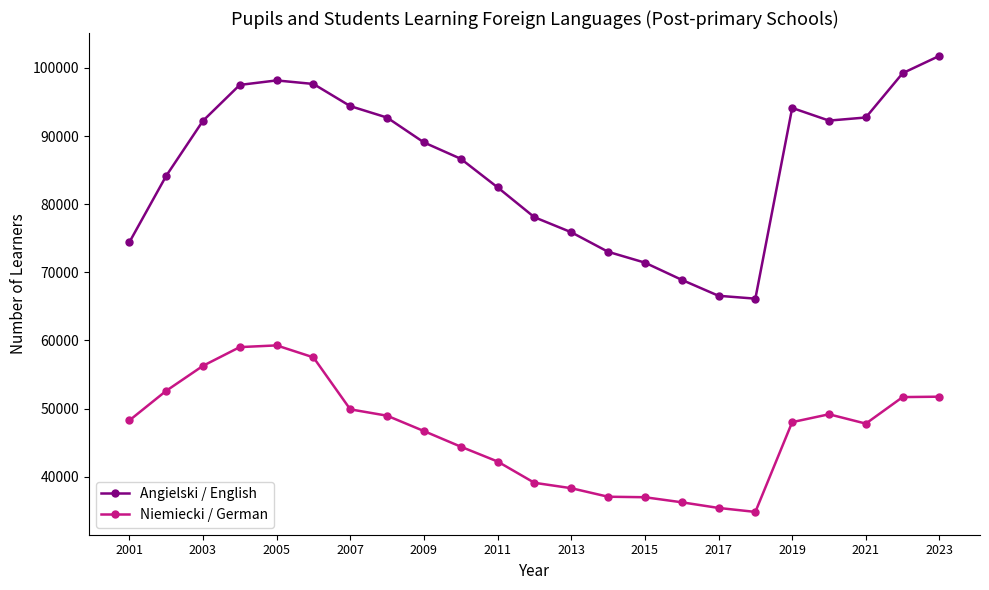

Which series has the widest spread of values?

Angielski / English